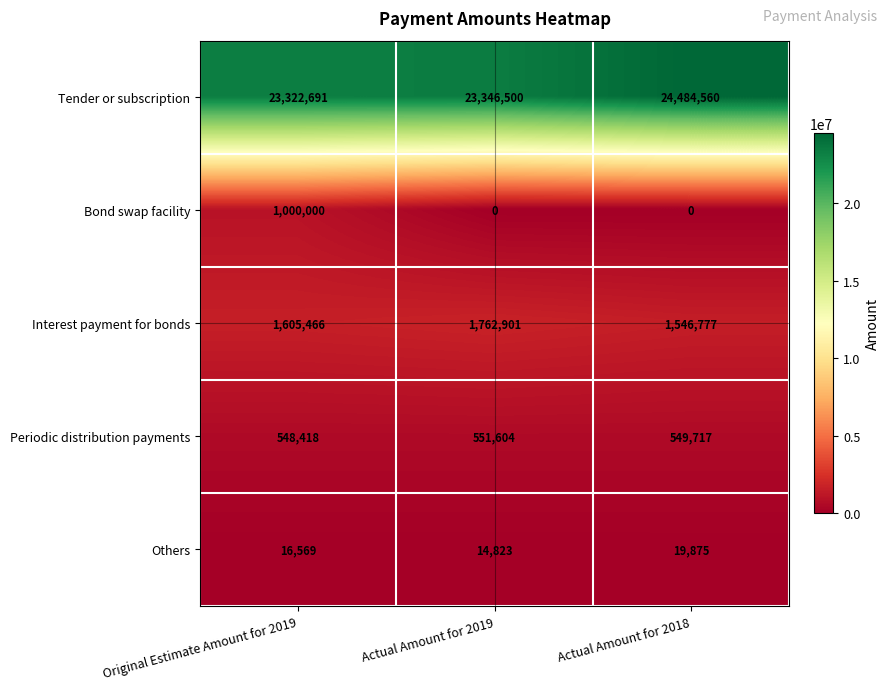

Reading right to left, transcribe all the data shown in this chart.

Tender or subscription: Actual Amount for 2018=24484560	Actual Amount for 2019=23346500	Original Estimate Amount for 2019=23322691
Bond swap facility: Actual Amount for 2018=0	Actual Amount for 2019=0	Original Estimate Amount for 2019=1000000
Interest payment for bonds: Actual Amount for 2018=1546777	Actual Amount for 2019=1762901	Original Estimate Amount for 2019=1605466
Periodic distribution payments: Actual Amount for 2018=549717	Actual Amount for 2019=551604	Original Estimate Amount for 2019=548418
Others: Actual Amount for 2018=19875	Actual Amount for 2019=14823	Original Estimate Amount for 2019=16569